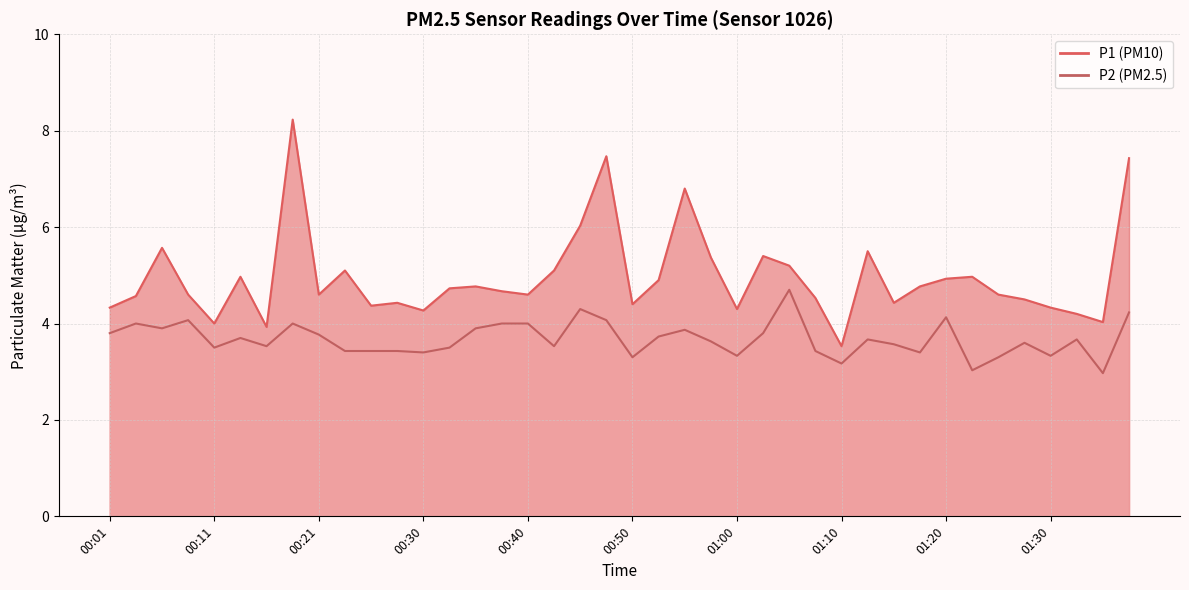

Where is the first local minimum for P2?

00:06